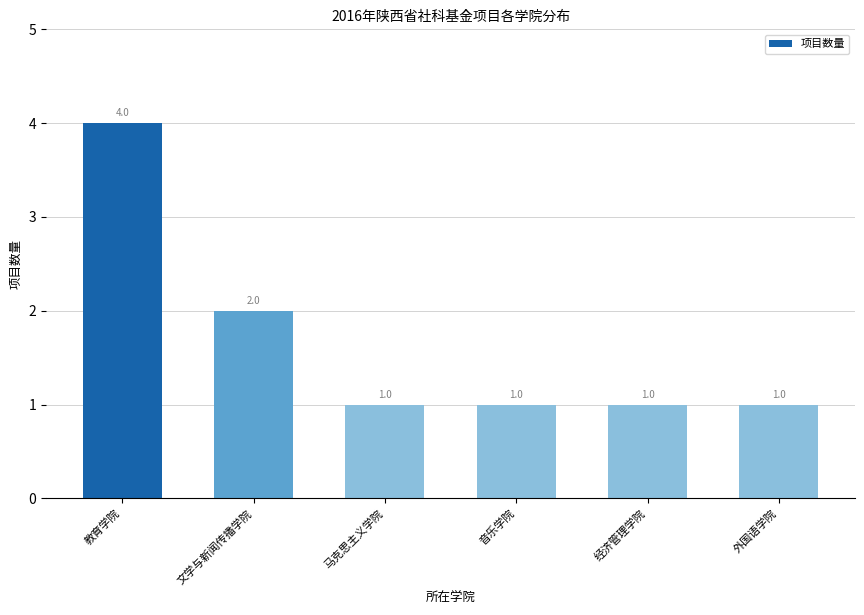

Reading left to right, extract all data points from this chart.

教育学院=4	文学与新闻传播学院=2	马克思主义学院=1	音乐学院=1	经济管理学院=1	外国语学院=1